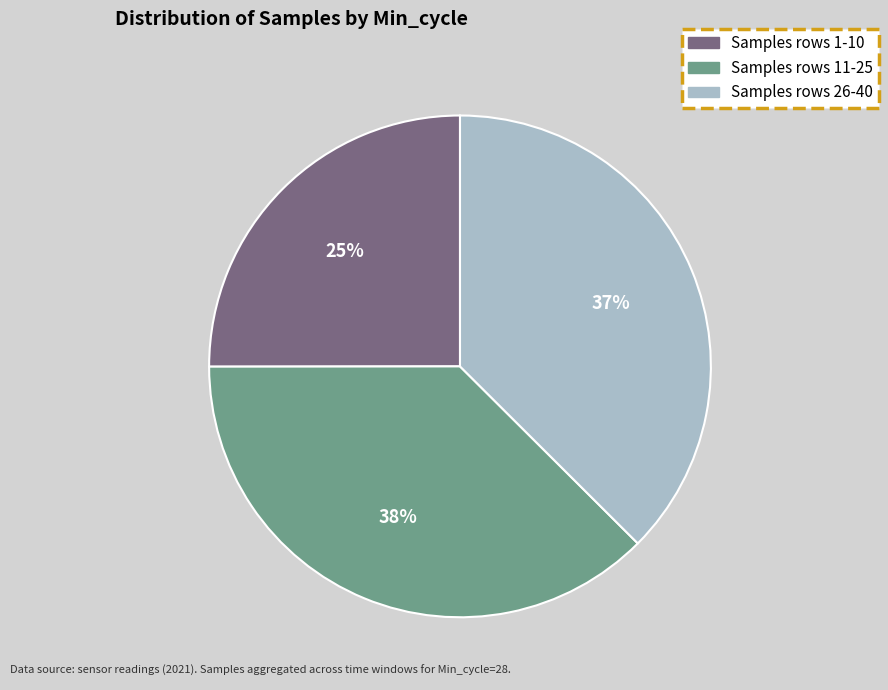

Is there a majority slice in this chart?

No